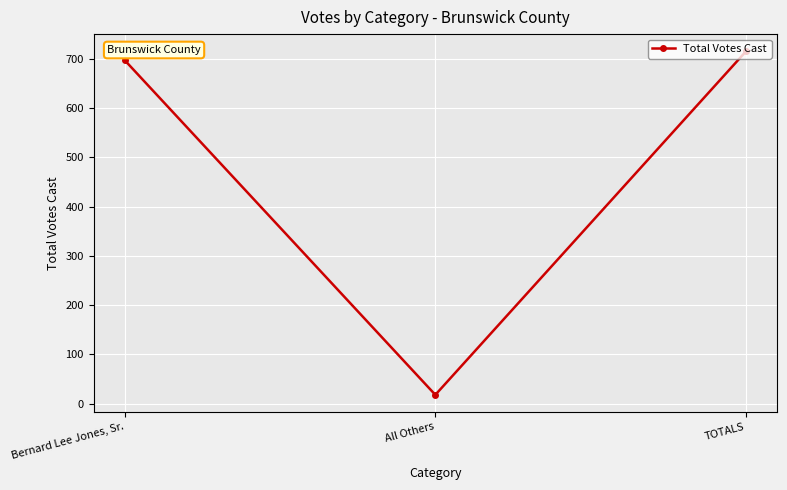

What is the label of the 2nd point from the right?

All Others